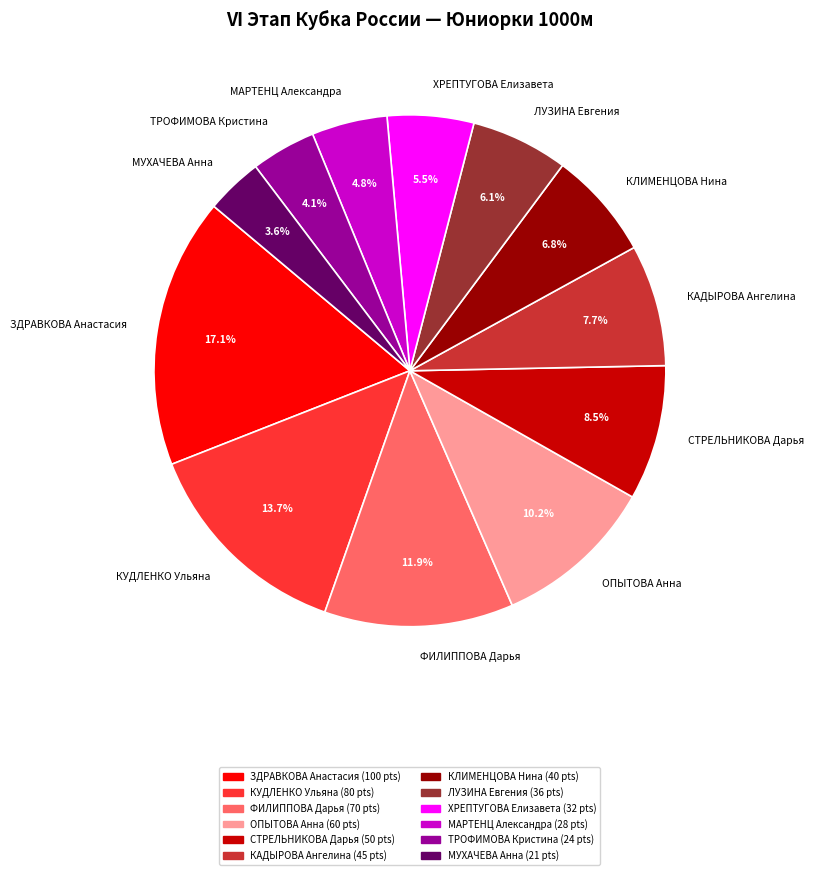

To the nearest percent, what is the combined percentage of ФИЛИППОВА Дарья and ЛУЗИНА Евгения?

18%